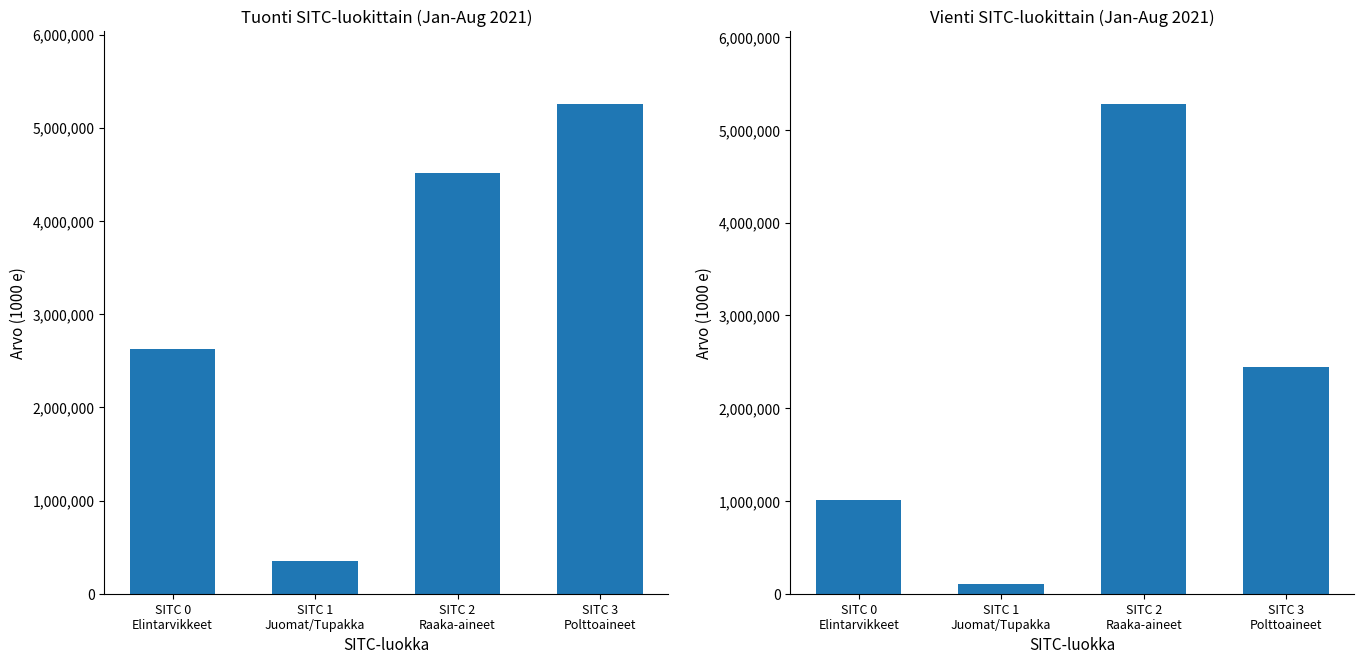

What is the smallest value displayed?

106718